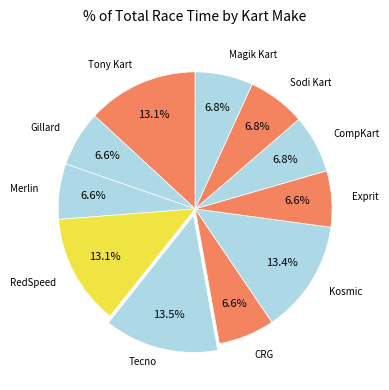

Count the number of slices in the pie.

11